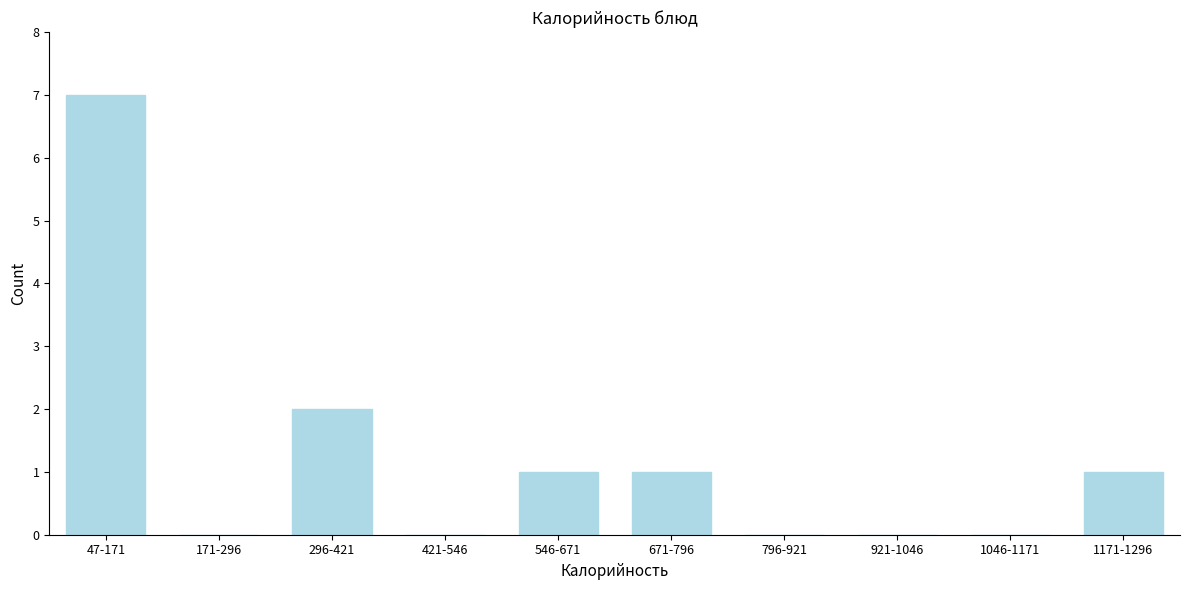

Reading right to left, list all the values displayed in this chart.

1171-1296=1	1046-1171=0	921-1046=0	796-921=0	671-796=1	546-671=1	421-546=0	296-421=2	171-296=0	47-171=7